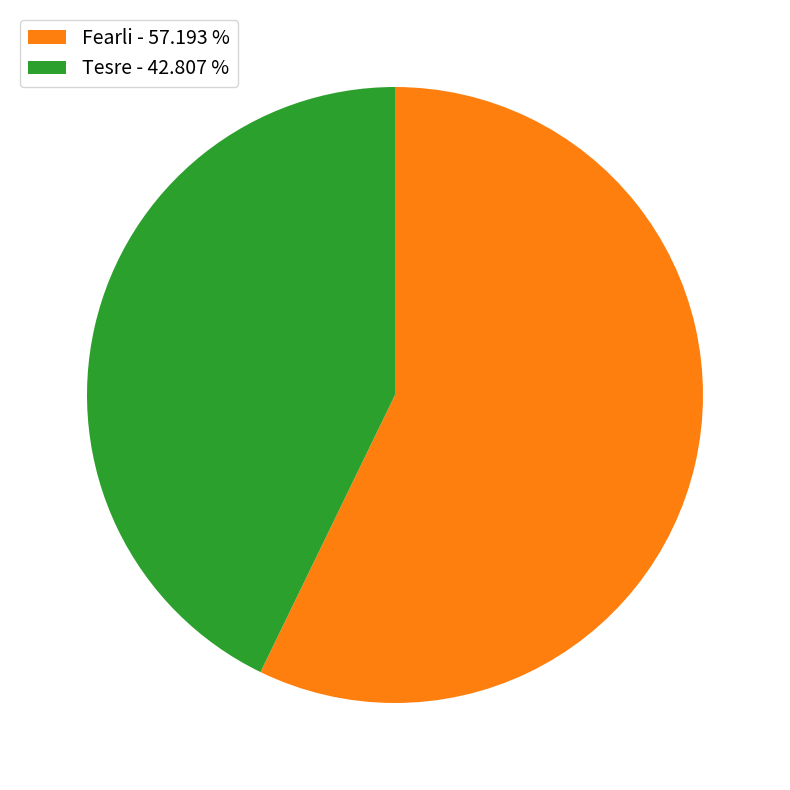

Does Fearli - 57.193 % represent more than half of the total?

Yes